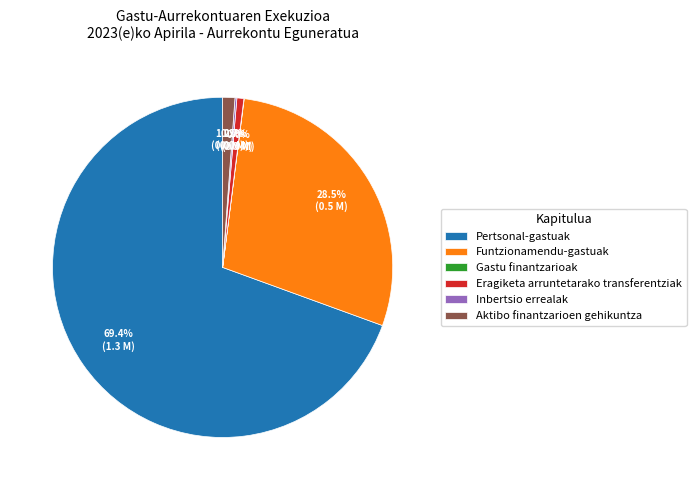

Is Pertsonal-gastuak the majority of the pie?

Yes